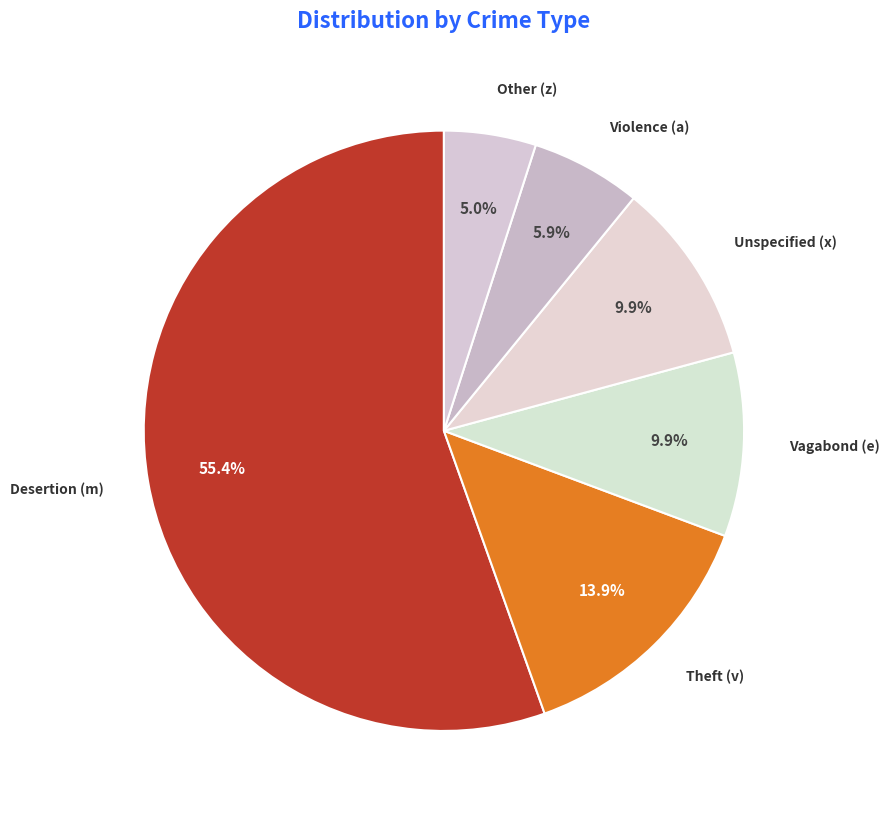

To the nearest percent, what is the average slice percentage?

17%